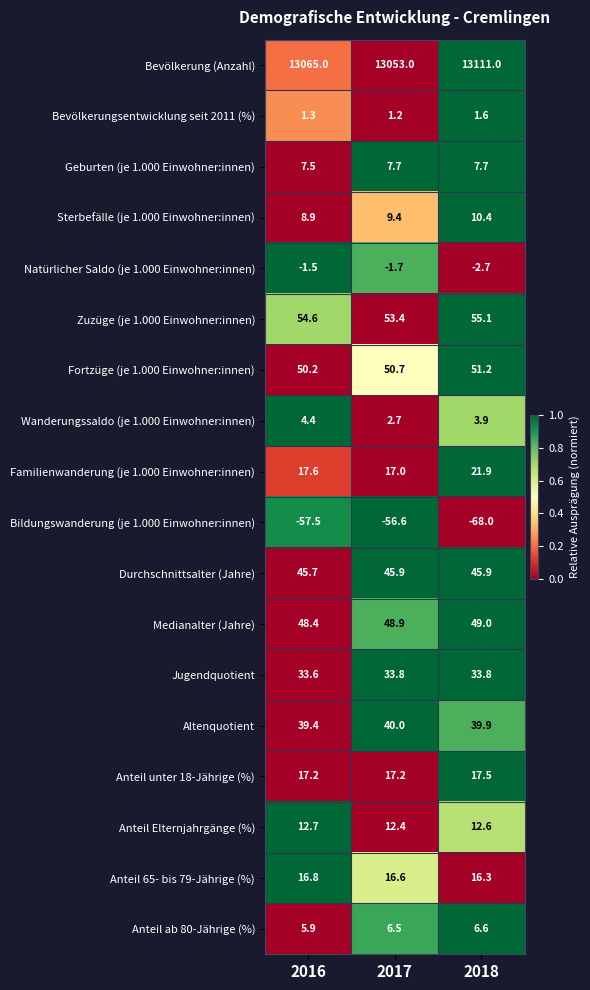

At how many categories does at least one series exceed 1824?

3